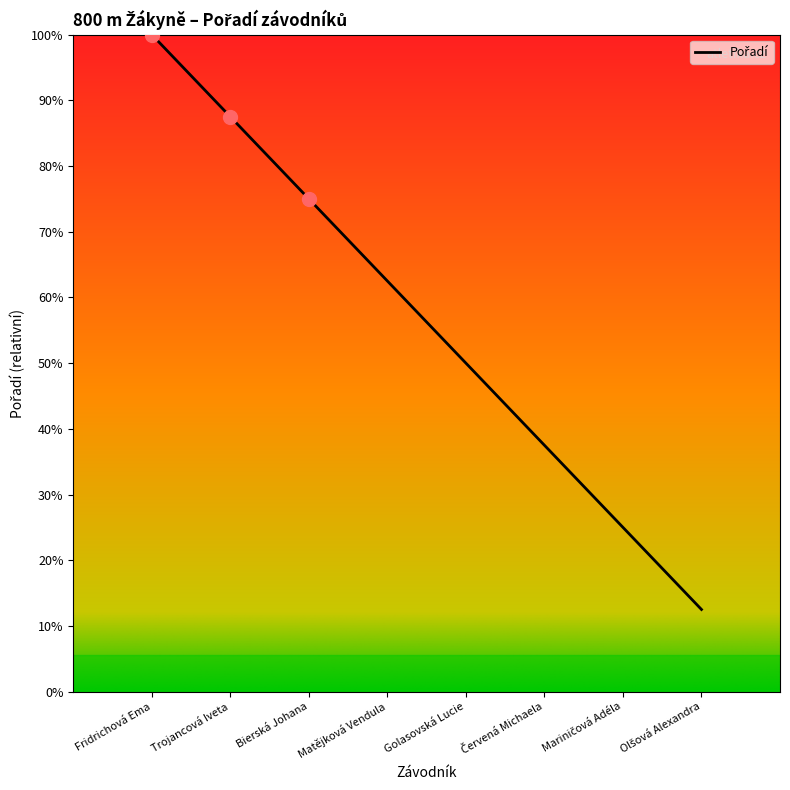

Does the chart have visible grid lines?

No